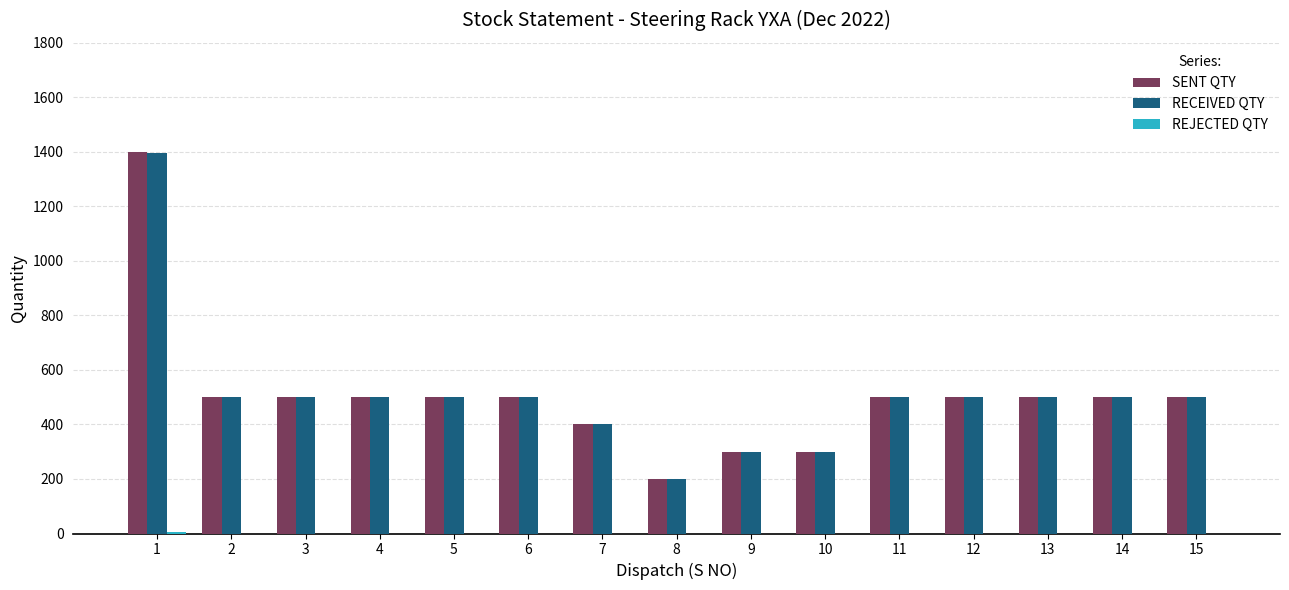

What is the sum of all SENT QTY values?

7600